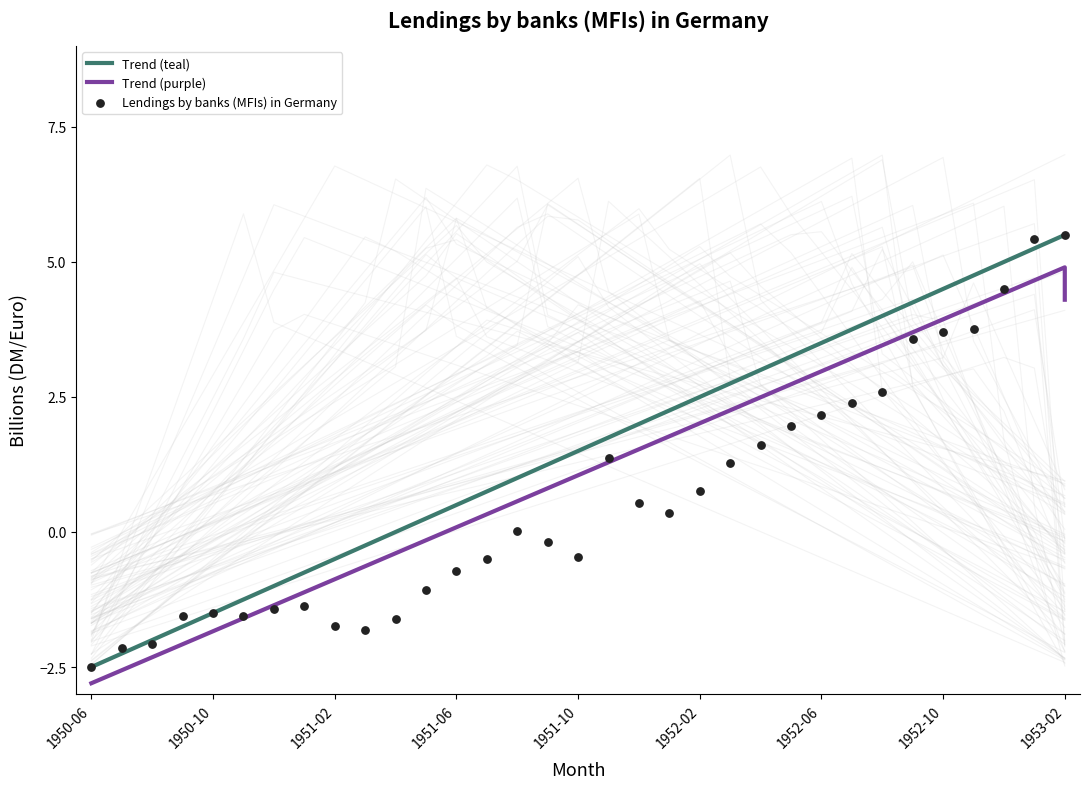

What is the change in value from 1951-09 to 1952-12?

+4.7